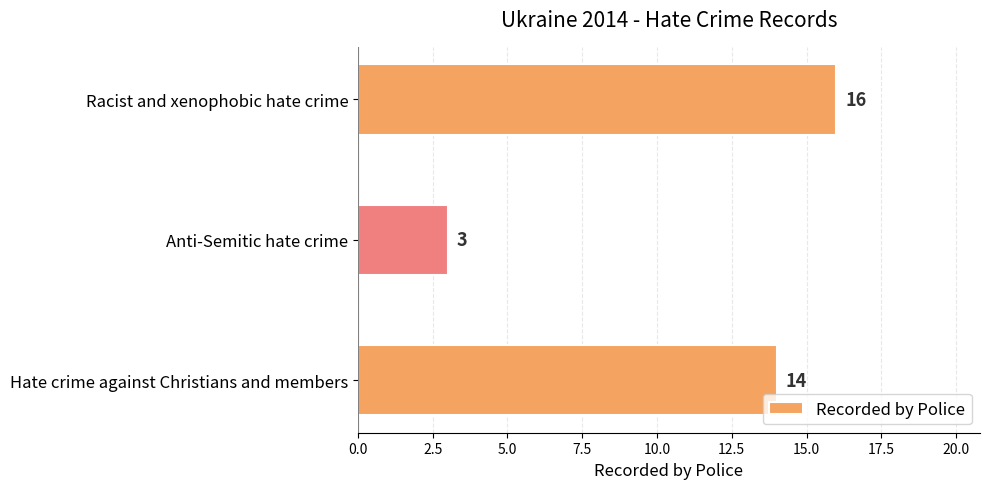

Are the bars horizontal?

Yes